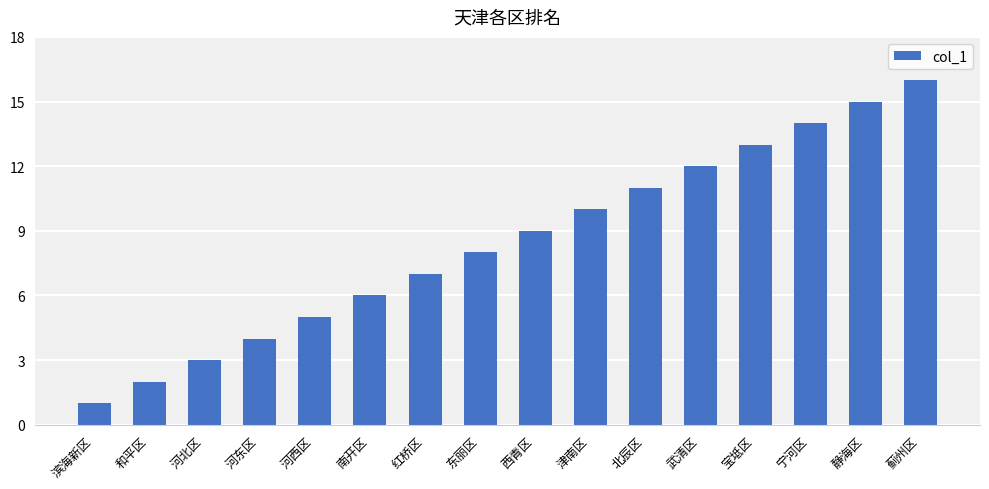

The value at 南开区 is 9. True or false?

False